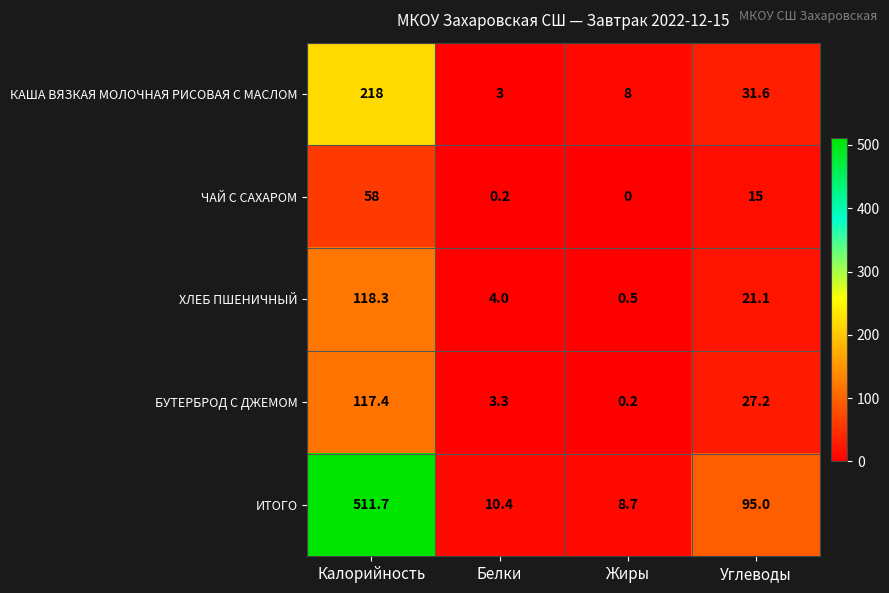

Reading right to left, transcribe all the data shown in this chart.

КАША ВЯЗКАЯ МОЛОЧНАЯ РИСОВАЯ С МАСЛОМ: Углеводы=31.6	Жиры=8.0	Белки=3.0	Калорийность=218.0
ЧАЙ С САХАРОМ: Углеводы=15.0	Жиры=0.0	Белки=0.2	Калорийность=58.0
ХЛЕБ ПШЕНИЧНЫЙ: Углеводы=21.1	Жиры=0.5	Белки=4.0	Калорийность=118.3
БУТЕРБРОД С ДЖЕМОМ: Углеводы=27.2	Жиры=0.2	Белки=3.3	Калорийность=117.4
ИТОГО: Углеводы=95.0	Жиры=8.7	Белки=10.4	Калорийность=511.7